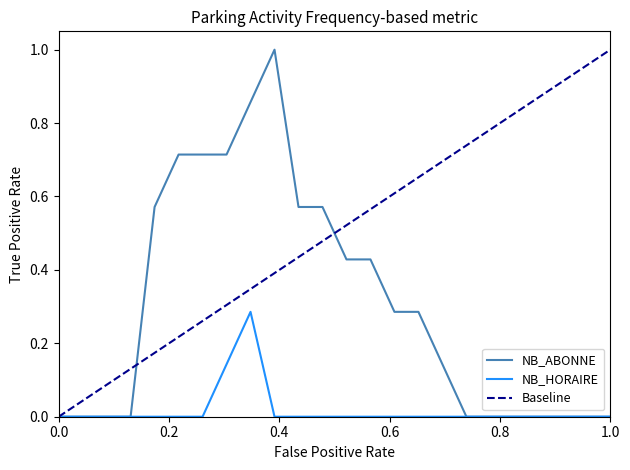

What is the difference between the maximum and second lowest values in the NB_ABONNE series?

1.0